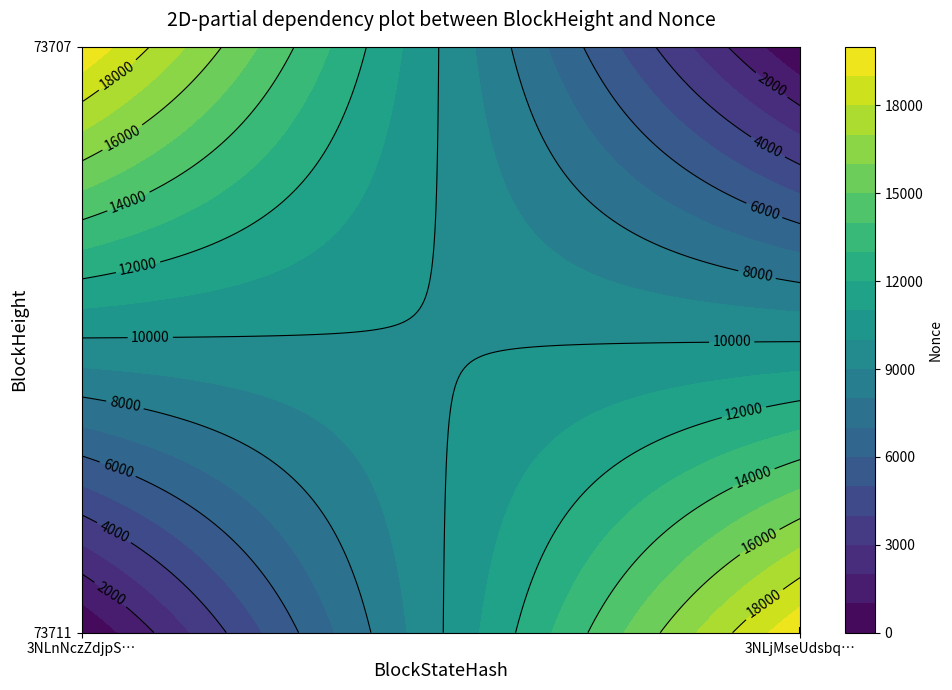

What is the maximum value for 73711?

19875